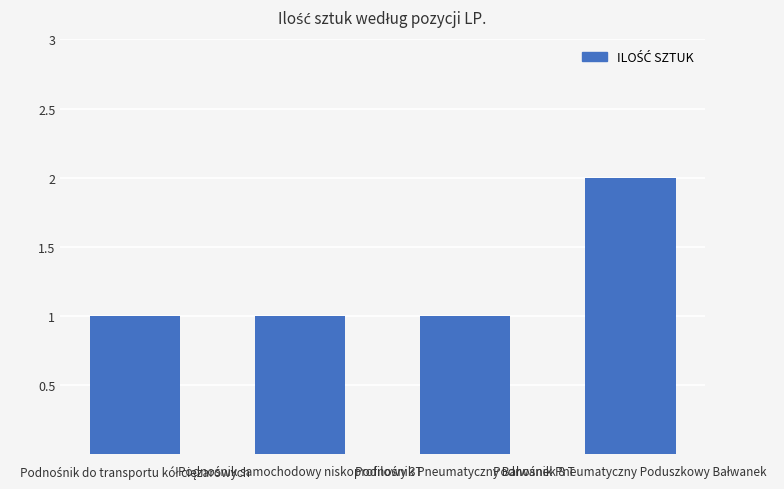

What is the sum of all values?

5